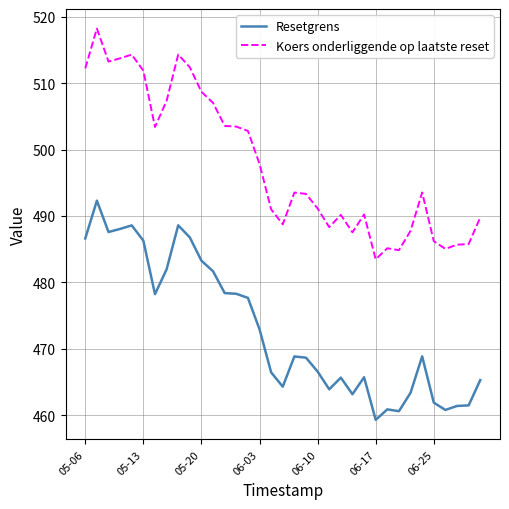

True or false: Koers onderliggende op laatste reset and Resetgrens cross at least once.

False